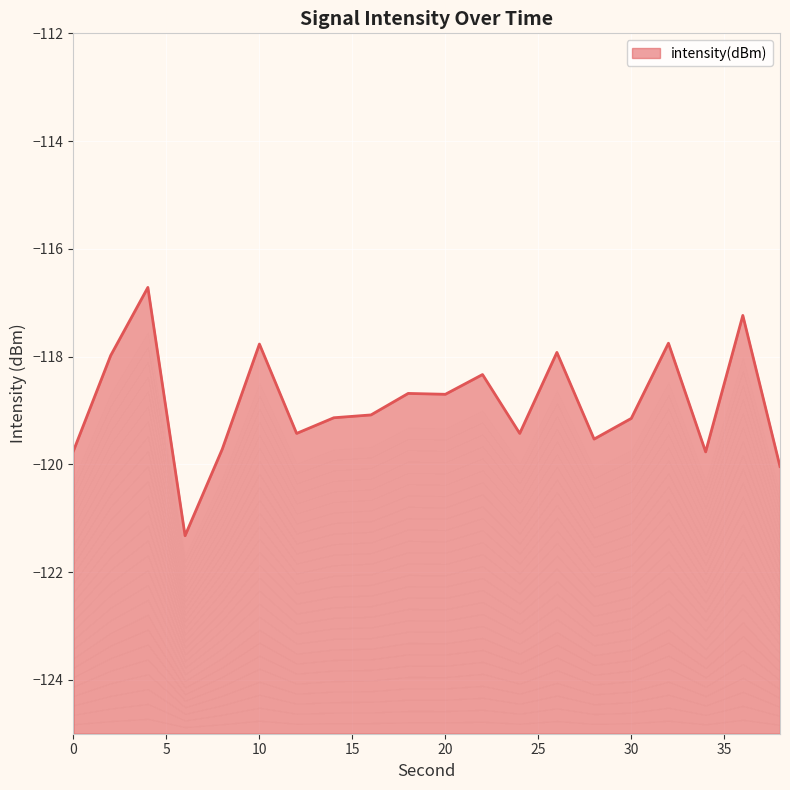

Rank the categories by value from lowest to highest.

6, 38, 34, 0, 8, 28, 12, 24, 30, 14, 16, 20, 18, 22, 2, 26, 10, 32, 36, 4